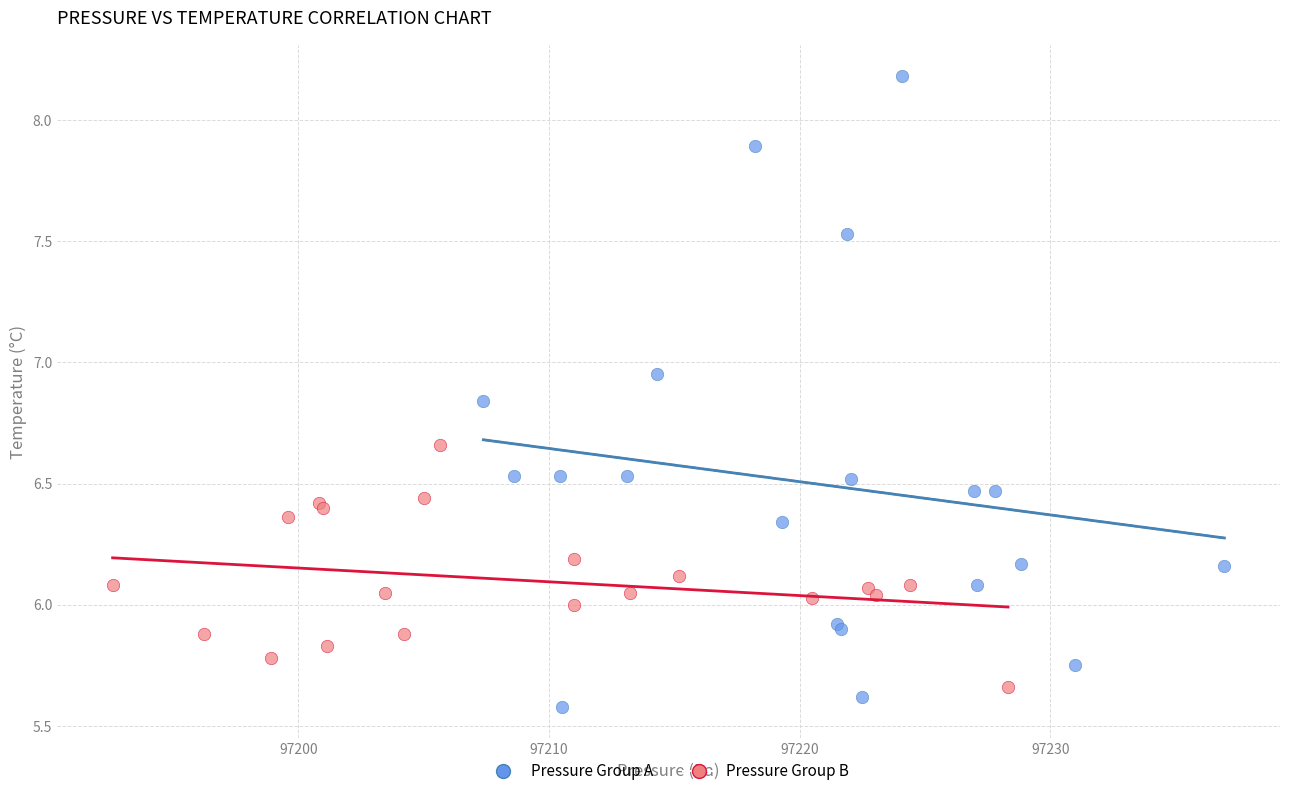

Which series reaches the maximum Y coordinate?

Pressure Group A